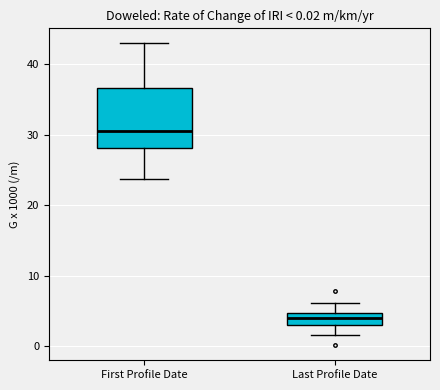

Which box has the highest median line?

First Profile Date